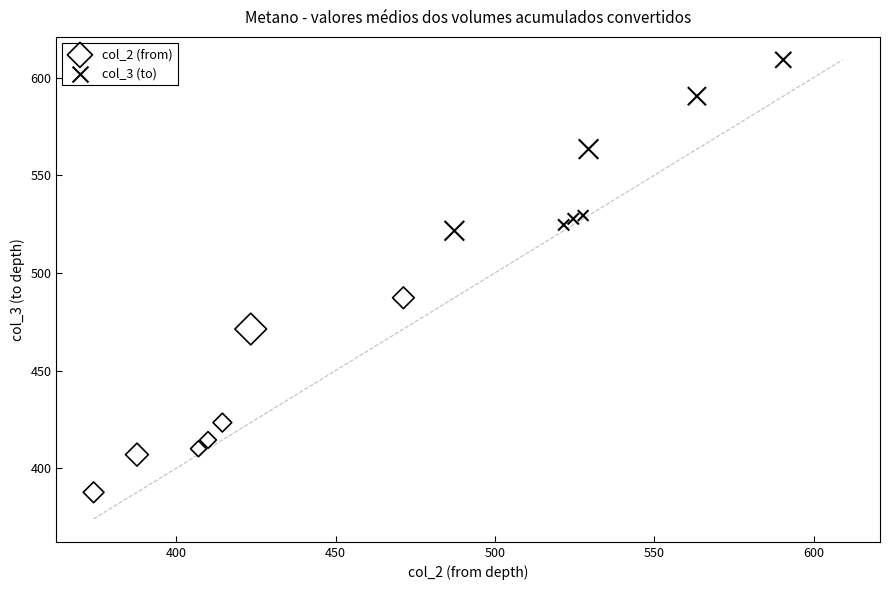

Which series has the largest Y range (max minus min)?

col_2 (from)